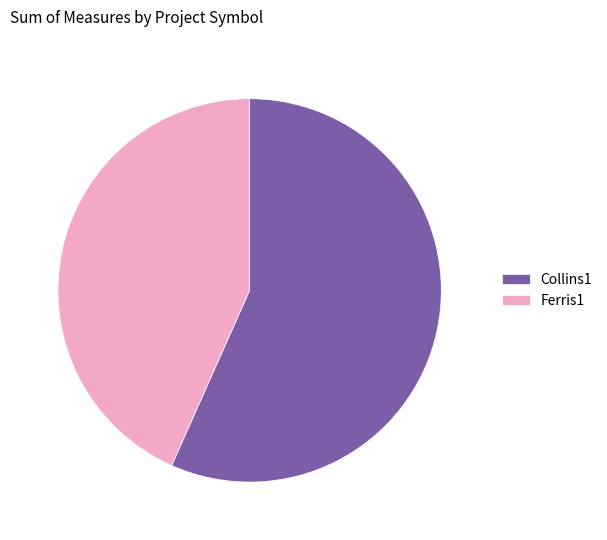

Between Collins1 and Ferris1, which is larger?

Collins1